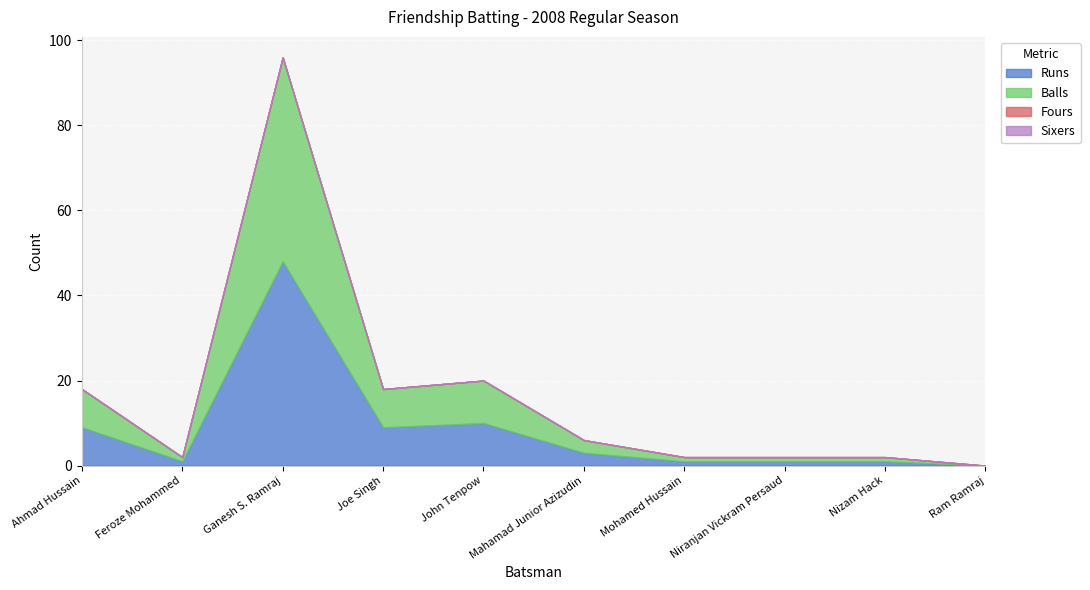

Which has a higher value, John Tenpow or Nizam Hack?

John Tenpow